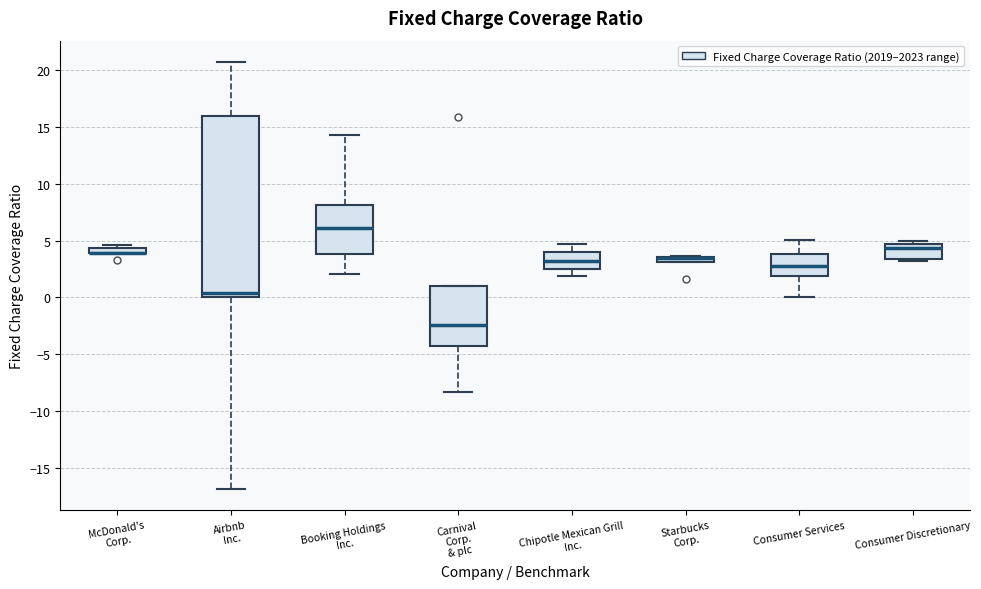

Where does the median line of the box for Consumer Services sit on the y-axis? The values are not printed on the chart, so give them approximately, as read against the axis.

2.5